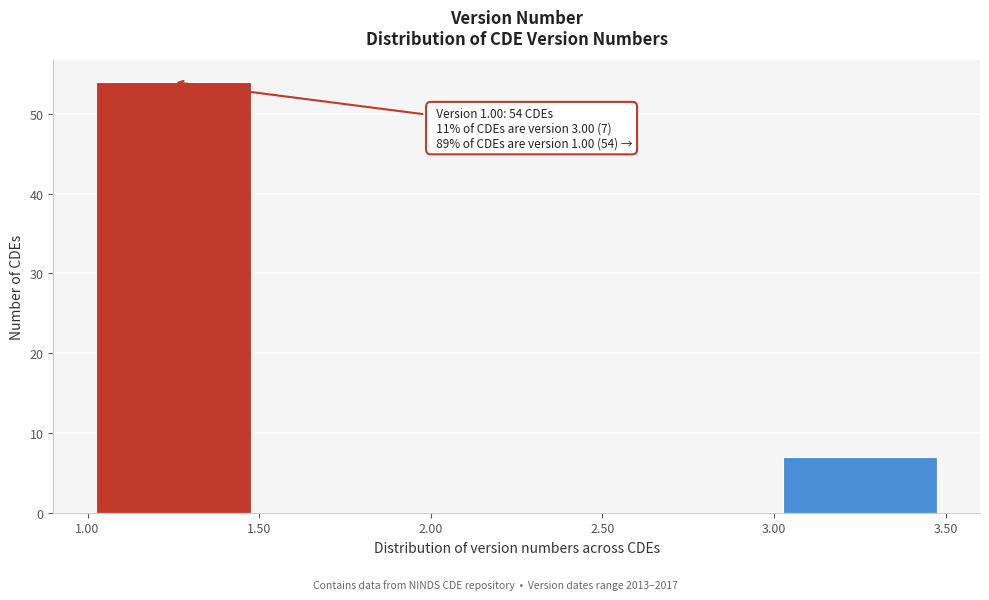

Over which range of the x-axis is the bar tallest?

1.00 to 1.50